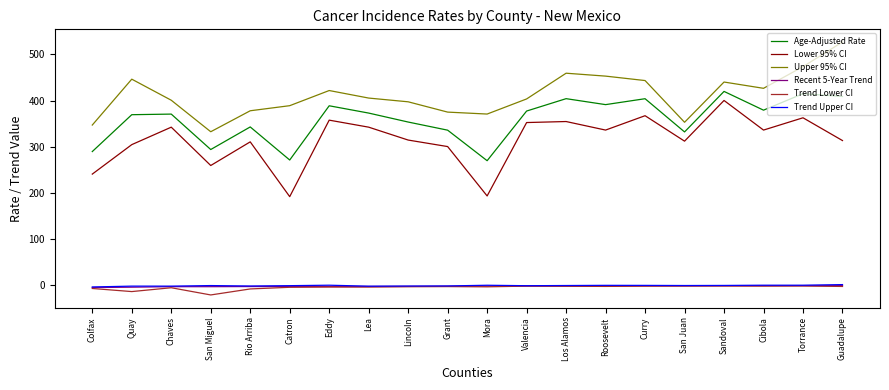

True or false: Age-Adjusted Rate has a value of 370.6 at Chaves.

True